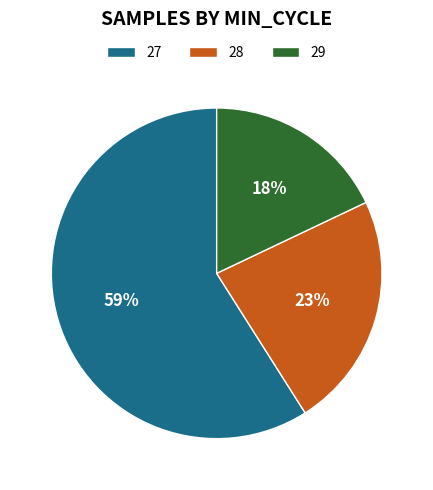

What is the ratio of the value at 29 to the value at 28?

0.8